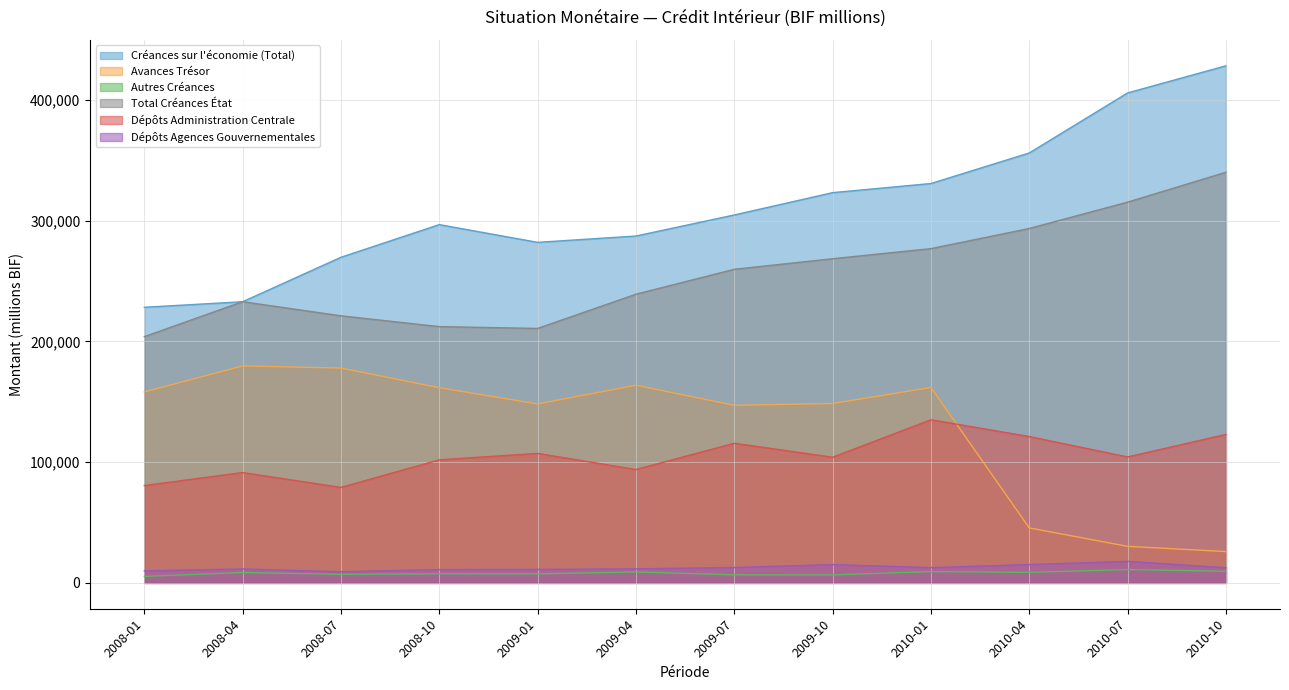

At which category does Autres Créances reach its first local peak?

2008-04